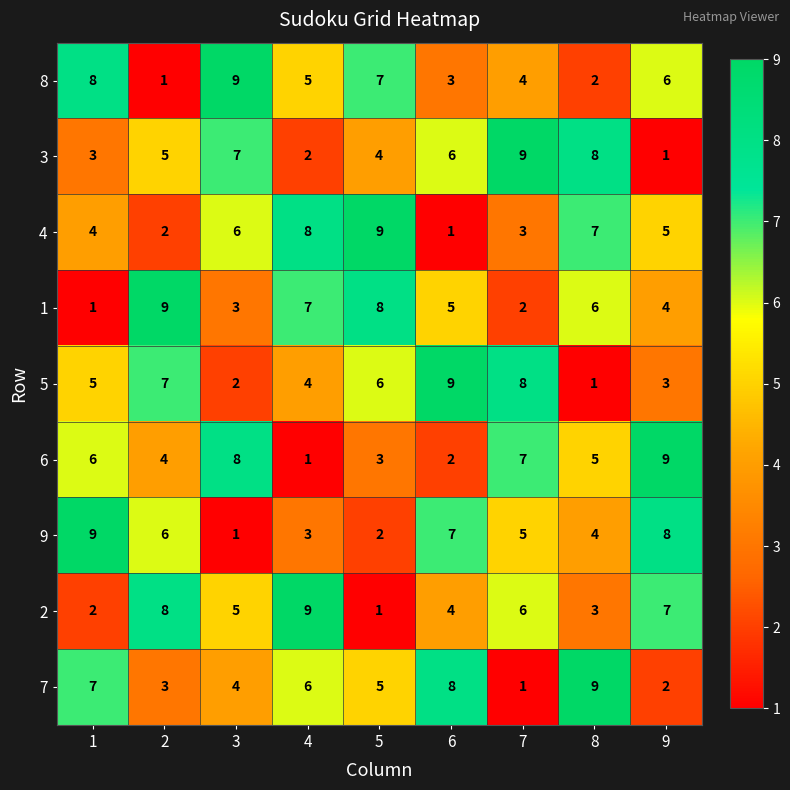

What is the difference between the second highest and minimum values in the 8 series?

7